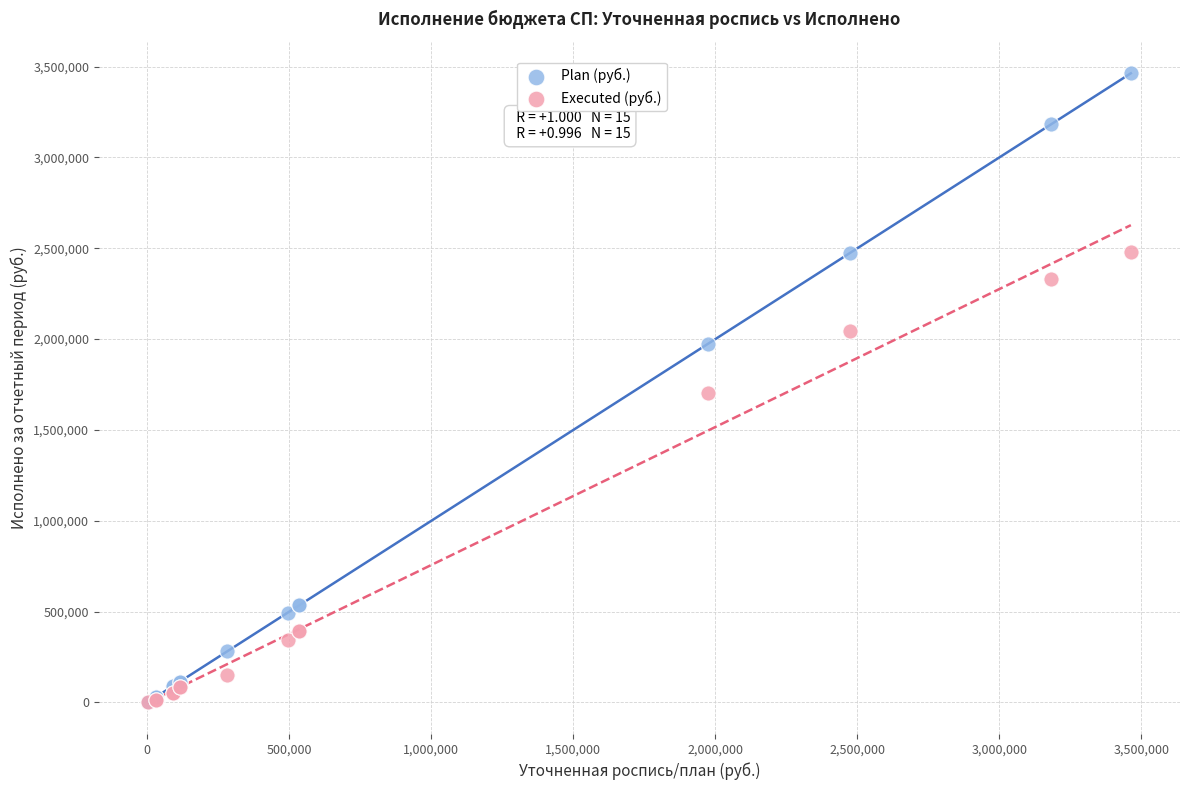

In the Executed (руб.) series, what Y value is closest to 1239824?

1702334.4